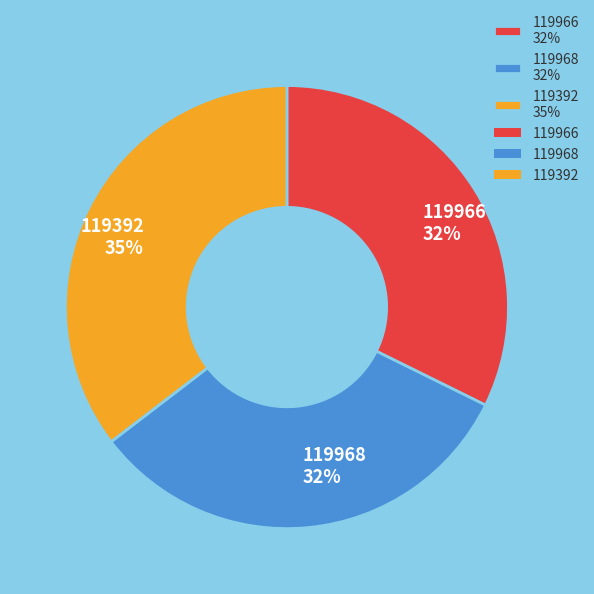

To the nearest percent, what is the combined percentage of 119968 and 119966?

65%